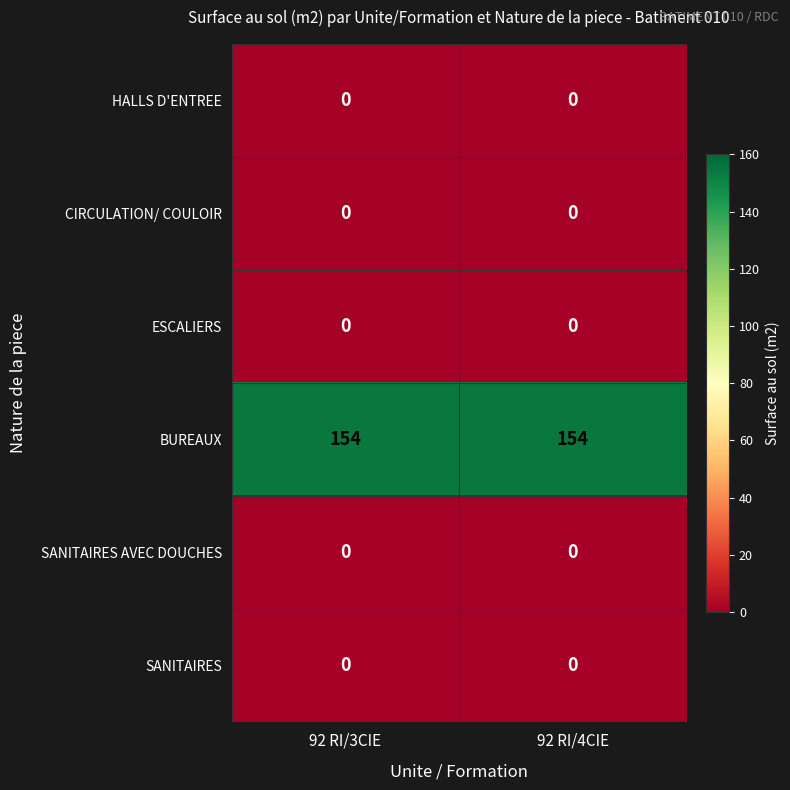

Reading left to right, list all the values displayed in this chart.

HALLS D'ENTREE: 92 RI/3CIE=0	92 RI/4CIE=0
CIRCULATION/ COULOIR: 92 RI/3CIE=0	92 RI/4CIE=0
ESCALIERS: 92 RI/3CIE=0	92 RI/4CIE=0
BUREAUX: 92 RI/3CIE=154	92 RI/4CIE=154
SANITAIRES AVEC DOUCHES: 92 RI/3CIE=0	92 RI/4CIE=0
SANITAIRES: 92 RI/3CIE=0	92 RI/4CIE=0